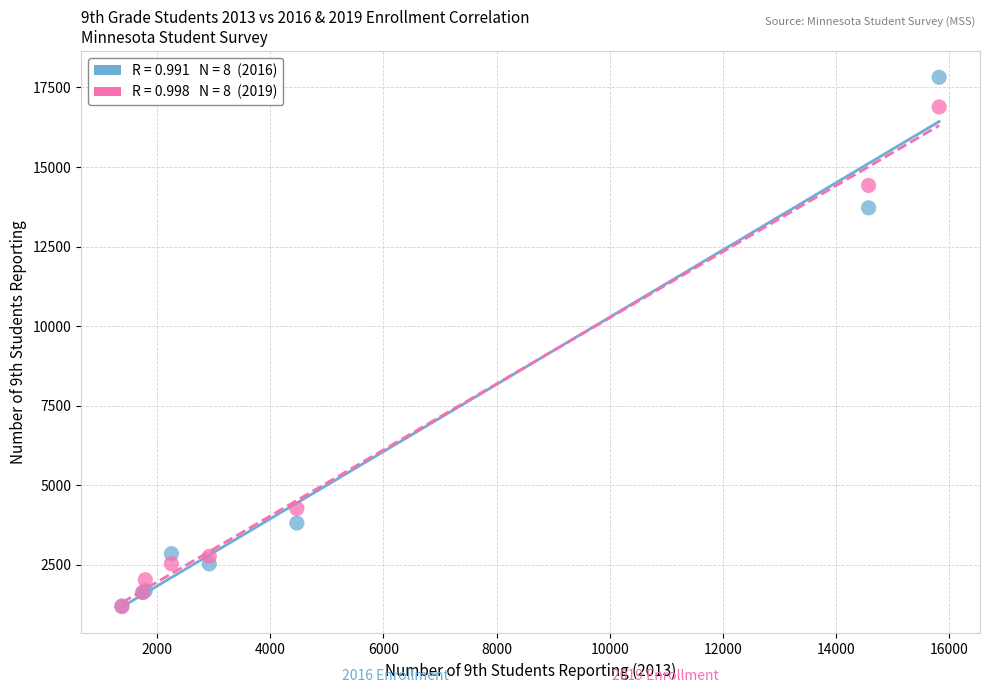

Across all series, what Y value is closest to 9501?

13716